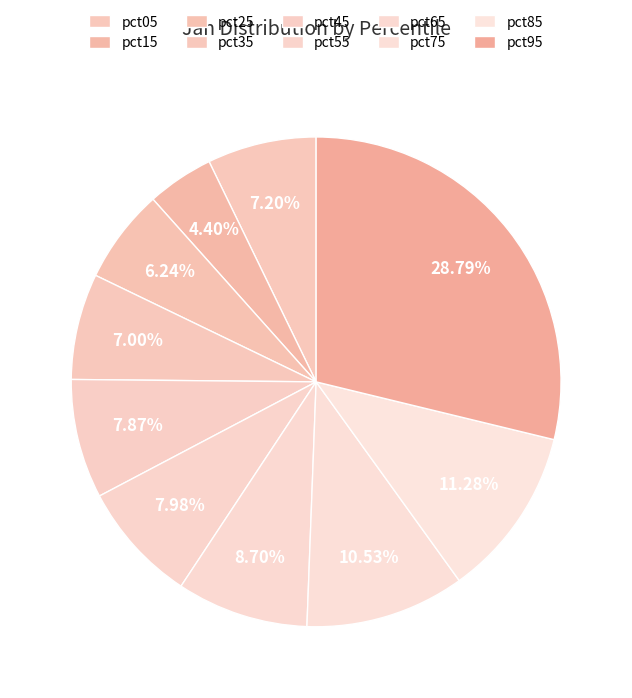

To the nearest percent, what is the difference between the largest and smallest slice percentages?

24%